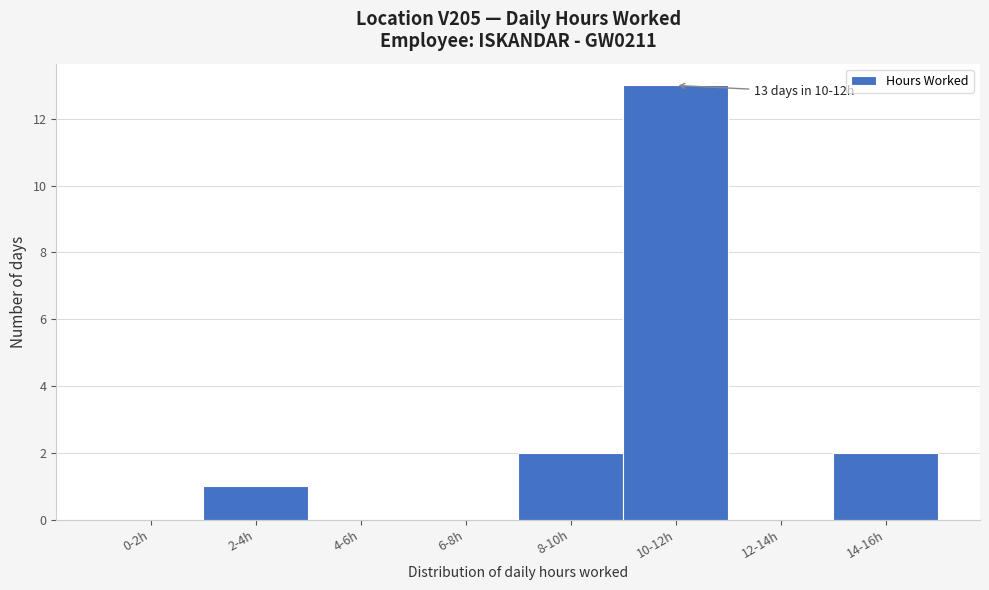

Reading left to right, extract all data points from this chart.

0-2h=0	2-4h=1	4-6h=0	6-8h=0	8-10h=2	10-12h=13	12-14h=0	14-16h=2